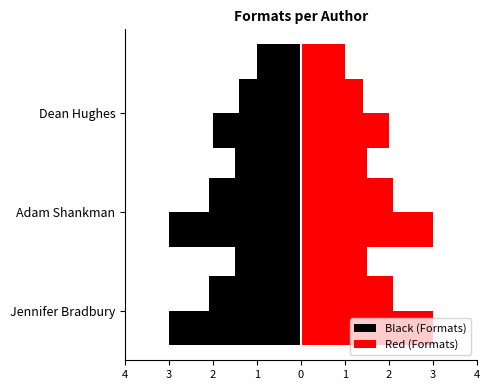

Rank the series by their average value, from lowest to highest.

Black (Formats), Red (Formats)